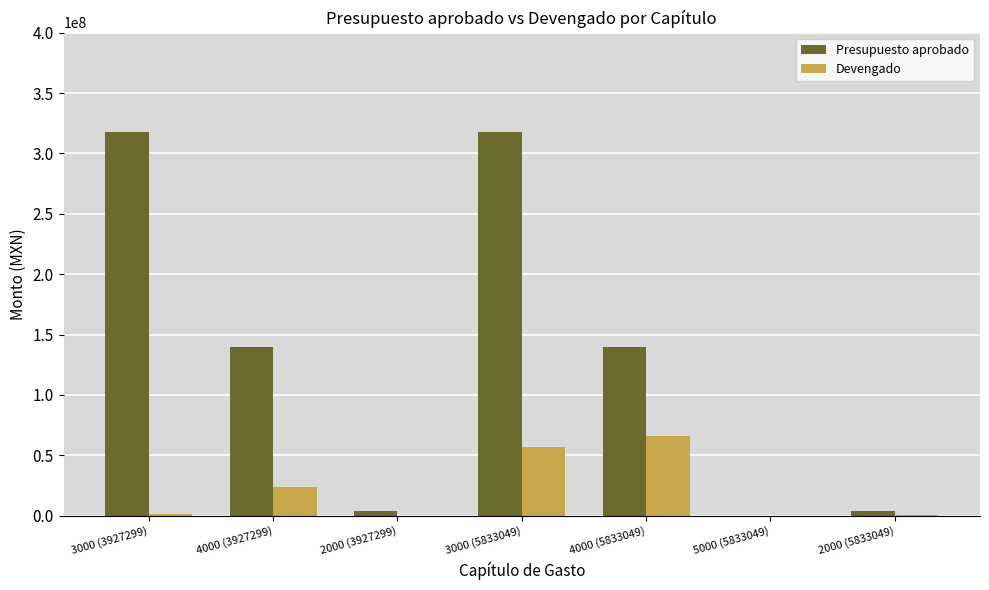

What is the average value of the Devengado series?

21199588.4